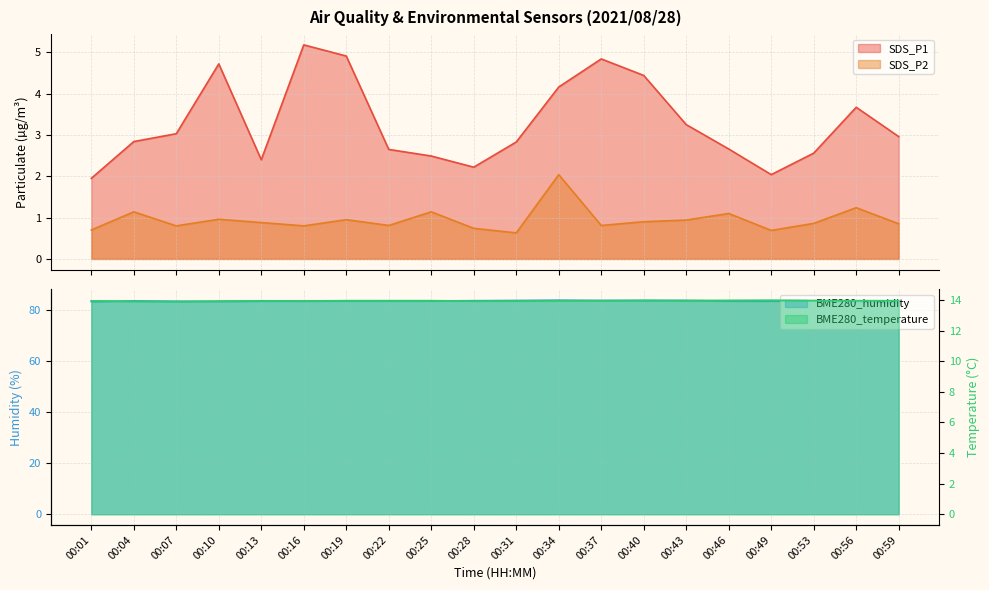

What are all the series names shown in the legend?

SDS_P1, SDS_P2, BME280_temperature, BME280_humidity